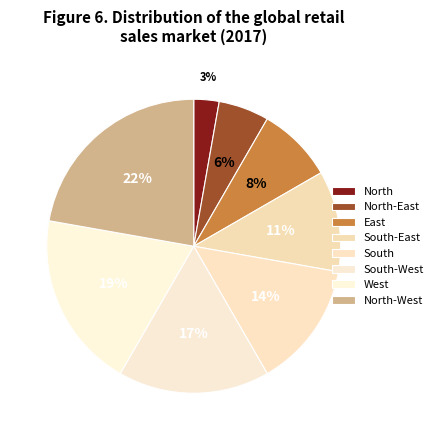

Is there a majority slice in this chart?

No